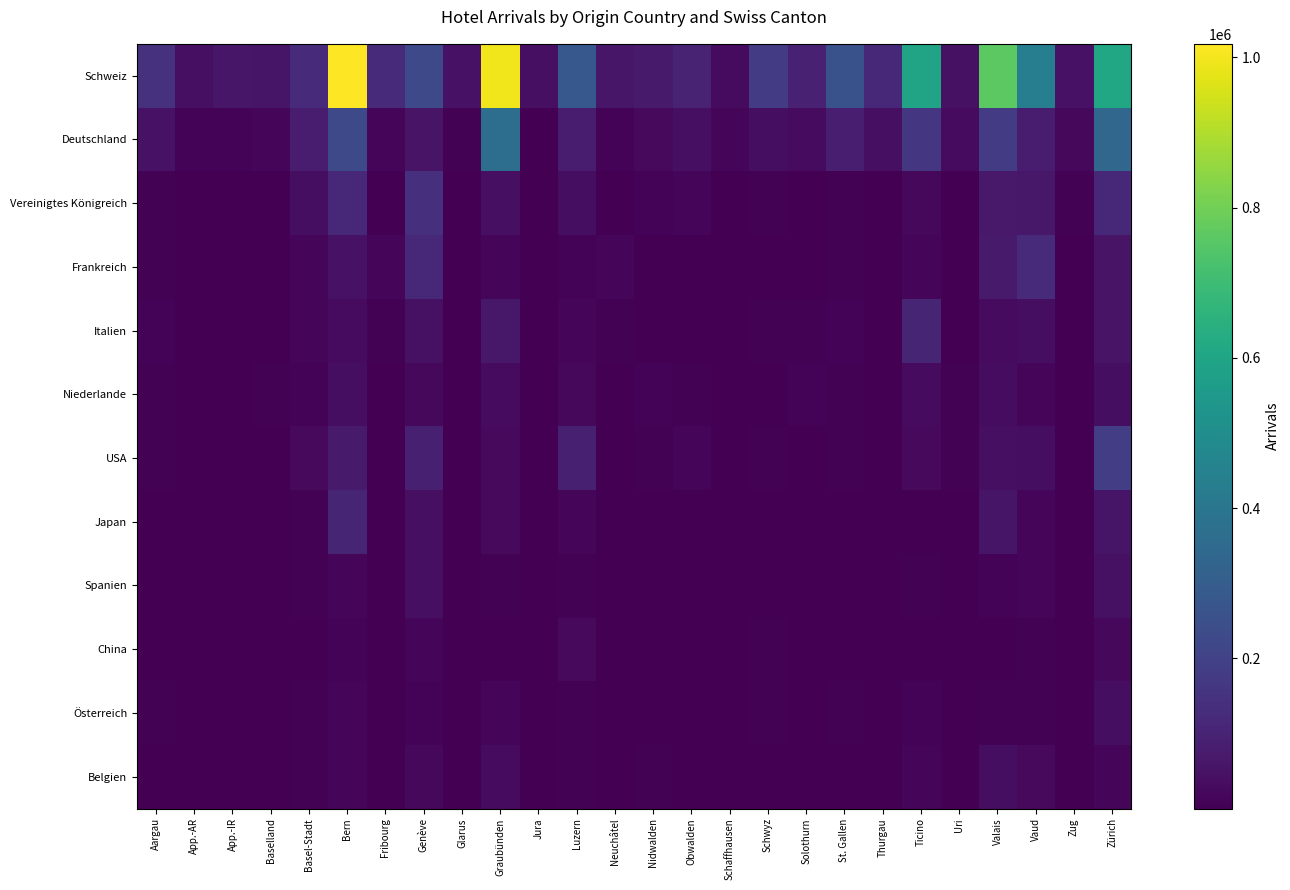

Reading right to left, list all the values displayed in this chart.

Schweiz: Zürich=606391	Zug=50419	Vaud=435407	Valais=761334	Uri=46632	Ticino=596307	Thurgau=117809	St. Gallen=255863	Solothurn=93001	Schwyz=180423	Schaffhausen=30177	Obwalden=98251	Nidwalden=73023	Neuchâtel=62714	Luzern=279426	Jura=43583	Graubünden=997446	Glarus=50427	Genève=223082	Fribourg=122757	Bern=1018120	Basel-Stadt=124256	Baselland=57098	App.-IR=63528	App.-AR=41867	Aargau=144604
Deutschland: Zürich=337270	Zug=20862	Vaud=81466	Valais=175779	Uri=31103	Ticino=162421	Thurgau=40689	St. Gallen=86496	Solothurn=29427	Schwyz=37698	Schaffhausen=15711	Obwalden=40747	Nidwalden=25140	Neuchâtel=8484	Luzern=81612	Jura=1538	Graubünden=368131	Glarus=4942	Genève=52368	Fribourg=17578	Bern=223452	Basel-Stadt=78427	Baselland=18312	App.-IR=9120	App.-AR=8832	Aargau=49598
Vereinigtes Königreich: Zürich=117194	Zug=5058	Vaud=64465	Valais=70257	Uri=2222	Ticino=21147	Thurgau=1652	St. Gallen=6354	Solothurn=1884	Schwyz=4452	Schaffhausen=1917	Obwalden=15549	Nidwalden=9697	Neuchâtel=3304	Luzern=35900	Jura=261	Graubünden=43643	Glarus=406	Genève=137539	Fribourg=2552	Bern=117402	Basel-Stadt=37175	Baselland=2629	App.-IR=297	App.-AR=278	Aargau=5921
Frankreich: Zürich=55441	Zug=2685	Vaud=120344	Valais=73054	Uri=2253	Ticino=19232	Thurgau=2555	St. Gallen=6135	Solothurn=3416	Schwyz=2662	Schaffhausen=1768	Obwalden=2188	Nidwalden=2398	Neuchâtel=13201	Luzern=11272	Jura=1418	Graubünden=18789	Glarus=387	Genève=112321	Fribourg=13495	Bern=48892	Basel-Stadt=17173	Baselland=2620	App.-IR=454	App.-AR=394	Aargau=7955
Italien: Zürich=53873	Zug=3045	Vaud=36400	Valais=30750	Uri=2709	Ticino=104645	Thurgau=3255	St. Gallen=8468	Solothurn=4967	Schwyz=4217	Schaffhausen=3073	Obwalden=759	Nidwalden=3577	Neuchâtel=4726	Luzern=17403	Jura=434	Graubünden=66793	Glarus=330	Genève=47620	Fribourg=5117	Bern=29253	Basel-Stadt=16666	Baselland=3953	App.-IR=401	App.-AR=528	Aargau=8020
Niederlande: Zürich=37949	Zug=3068	Vaud=17516	Valais=33250	Uri=7903	Ticino=31259	Thurgau=3872	St. Gallen=5651	Solothurn=8842	Schwyz=3781	Schaffhausen=1509	Obwalden=7746	Nidwalden=10549	Neuchâtel=1384	Luzern=20677	Jura=107	Graubünden=30589	Glarus=695	Genève=21235	Fribourg=3536	Bern=39224	Basel-Stadt=11054	Baselland=4961	App.-IR=483	App.-AR=255	Aargau=5451
USA: Zürich=186538	Zug=2923	Vaud=37027	Valais=42187	Uri=7188	Ticino=26921	Thurgau=1409	St. Gallen=6746	Solothurn=1433	Schwyz=4990	Schaffhausen=2463	Obwalden=11952	Nidwalden=5284	Neuchâtel=3364	Luzern=89588	Jura=150	Graubünden=27695	Glarus=371	Genève=89974	Fribourg=3682	Bern=73081	Basel-Stadt=25182	Baselland=1446	App.-IR=1096	App.-AR=366	Aargau=4004
Japan: Zürich=58665	Zug=296	Vaud=13023	Valais=56386	Uri=400	Ticino=3245	Thurgau=252	St. Gallen=1965	Solothurn=1049	Schwyz=507	Schaffhausen=722	Obwalden=482	Nidwalden=252	Neuchâtel=712	Luzern=19168	Jura=55	Graubünden=24251	Glarus=38	Genève=42407	Fribourg=1089	Bern=103792	Basel-Stadt=4731	Baselland=248	App.-IR=324	App.-AR=77	Aargau=1063
Spanien: Zürich=44794	Zug=750	Vaud=14118	Valais=9906	Uri=224	Ticino=5376	Thurgau=546	St. Gallen=2122	Solothurn=1440	Schwyz=604	Schaffhausen=498	Obwalden=305	Nidwalden=353	Neuchâtel=996	Luzern=6265	Jura=152	Graubünden=4196	Glarus=74	Genève=42146	Fribourg=2608	Bern=17047	Basel-Stadt=6952	Baselland=766	App.-IR=68	App.-AR=126	Aargau=1549
China: Zürich=23766	Zug=209	Vaud=6606	Valais=2052	Uri=3755	Ticino=1900	Thurgau=150	St. Gallen=1042	Solothurn=605	Schwyz=6660	Schaffhausen=173	Obwalden=3312	Nidwalden=495	Neuchâtel=252	Luzern=23878	Jura=29	Graubünden=1072	Glarus=19	Genève=18738	Fribourg=635	Bern=11862	Basel-Stadt=1533	Baselland=265	App.-IR=14	App.-AR=30	Aargau=952
Österreich: Zürich=38629	Zug=2341	Vaud=5463	Valais=7932	Uri=1710	Ticino=8806	Thurgau=3517	St. Gallen=7932	Solothurn=1871	Schwyz=4040	Schaffhausen=1313	Obwalden=1447	Nidwalden=1103	Neuchâtel=585	Luzern=6303	Jura=43	Graubünden=17302	Glarus=314	Genève=9539	Fribourg=1250	Bern=15431	Basel-Stadt=6445	Baselland=1393	App.-IR=232	App.-AR=480	Aargau=4405
Belgien: Zürich=15232	Zug=1128	Vaud=26660	Valais=38505	Uri=3389	Ticino=16336	Thurgau=801	St. Gallen=2171	Solothurn=2735	Schwyz=1713	Schaffhausen=1145	Obwalden=1854	Nidwalden=4461	Neuchâtel=1854	Luzern=6994	Jura=279	Graubünden=27896	Glarus=208	Genève=20785	Fribourg=2942	Bern=19432	Basel-Stadt=7096	Baselland=1203	App.-IR=128	App.-AR=158	Aargau=2539